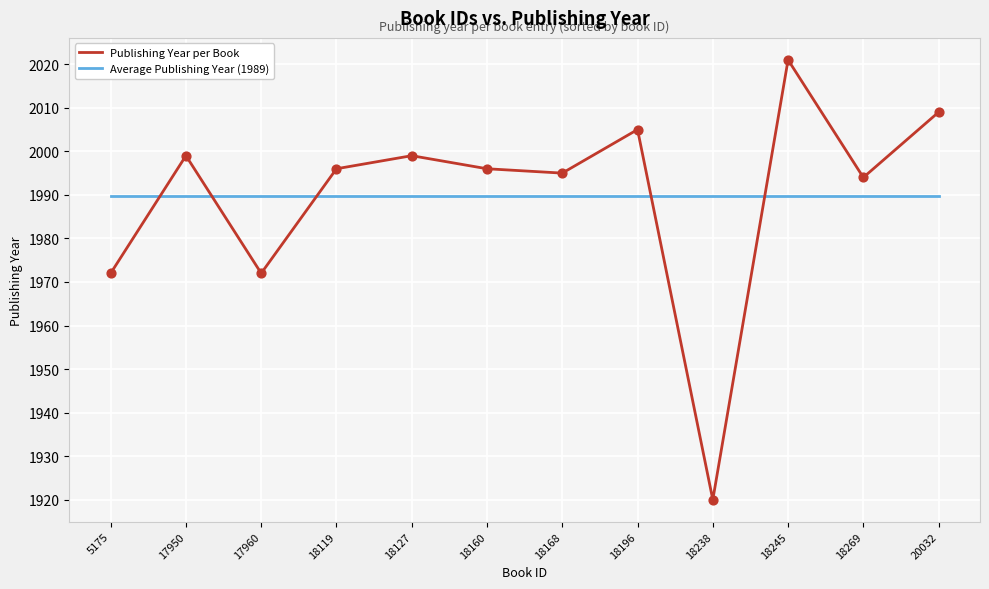

Is the value of Publishing Year per Book at 18238 greater than the value of Average Publishing Year (1989) at 18238?

No